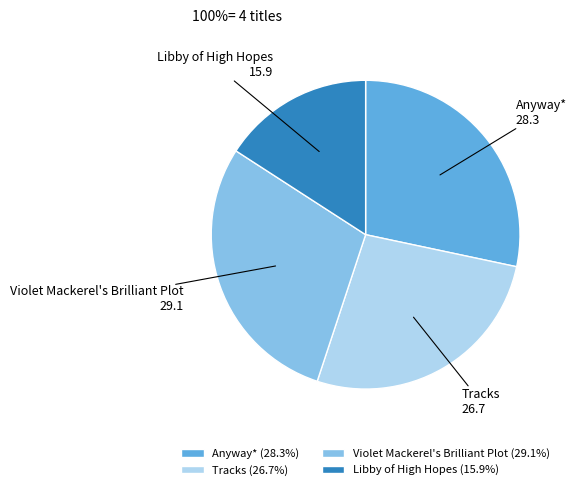

Which has a higher value, Tracks or Libby of High Hopes?

Tracks